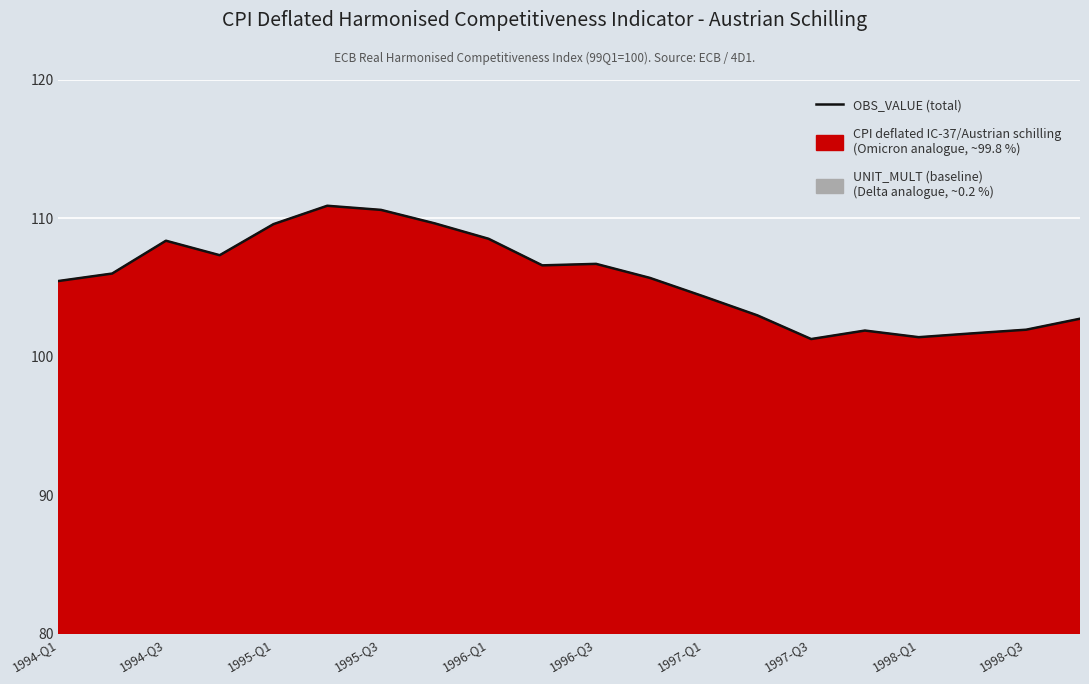

What is the difference between the maximum and second lowest values?

9.5